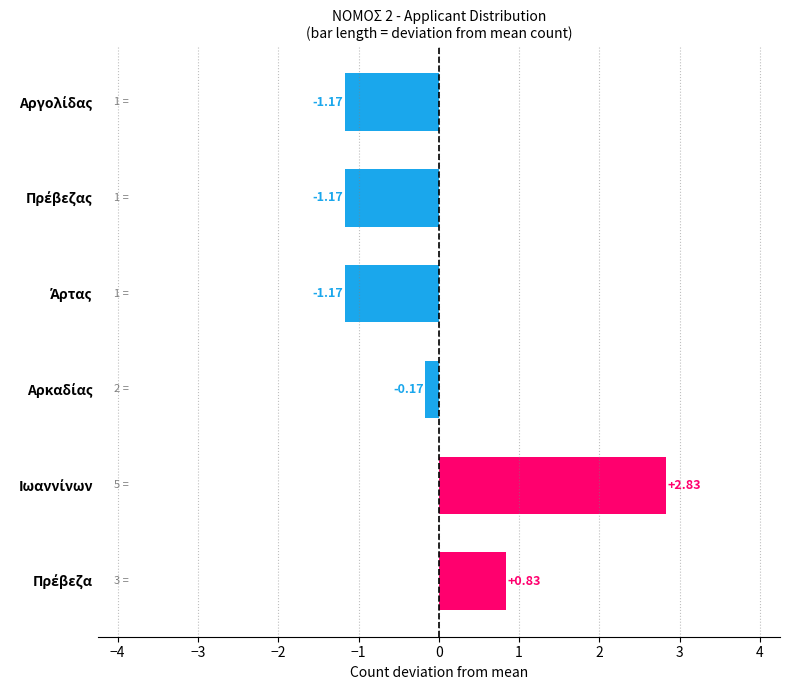

What is the difference between the maximum and minimum values?

4.0